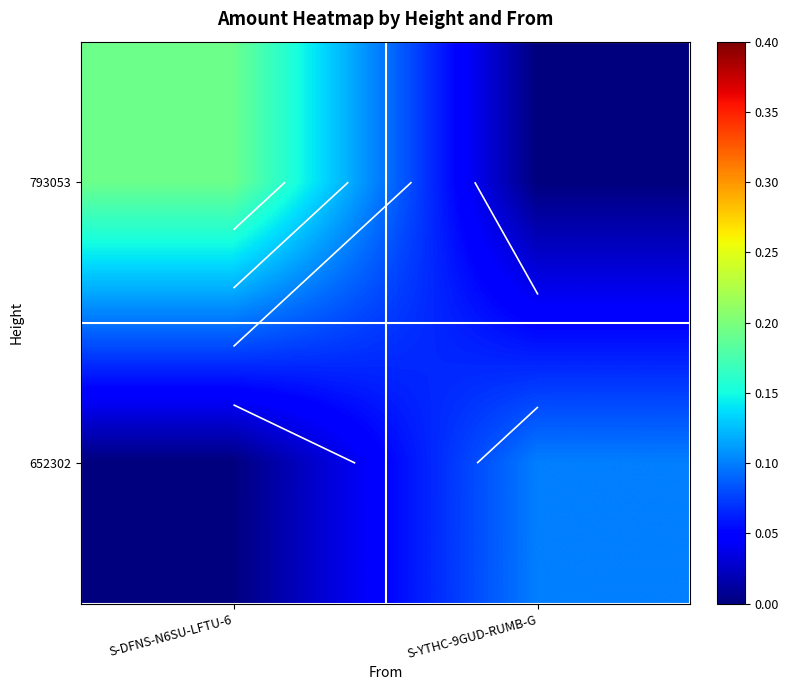

What is the difference between the highest and lowest values at S-DFNS-N6SU-LFTU-6?

0.2